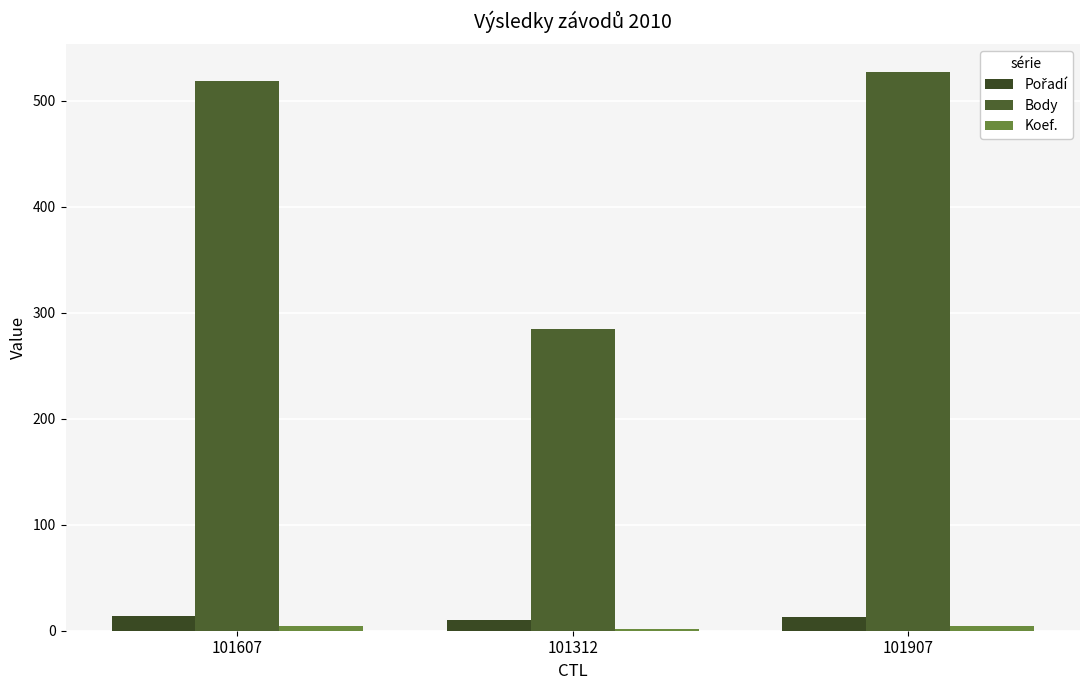

The Body series shows 527 at 101907. True or false?

True